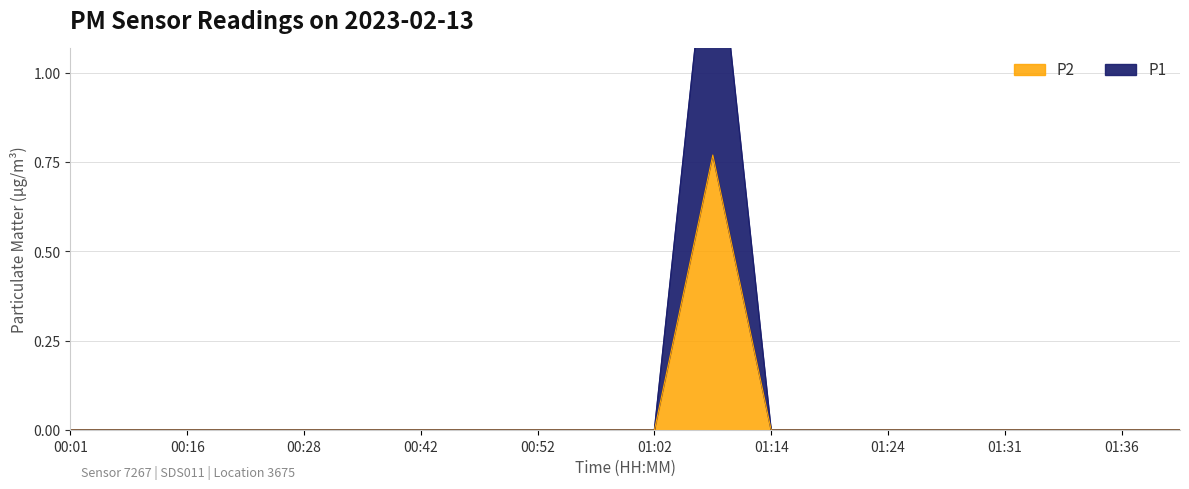

List the series in order of their peak value, highest first.

P1, P2